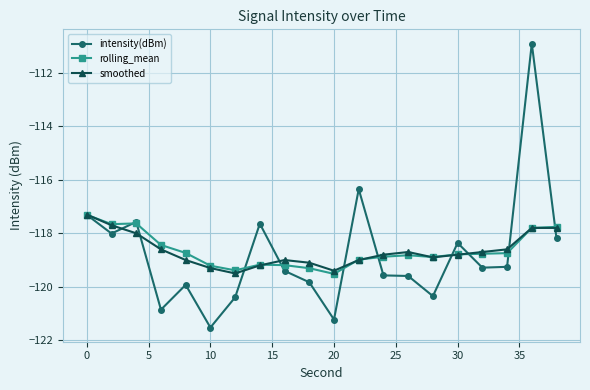

In intensity(dBm), how many points are higher than both neighbors (excluding endpoints)?

6